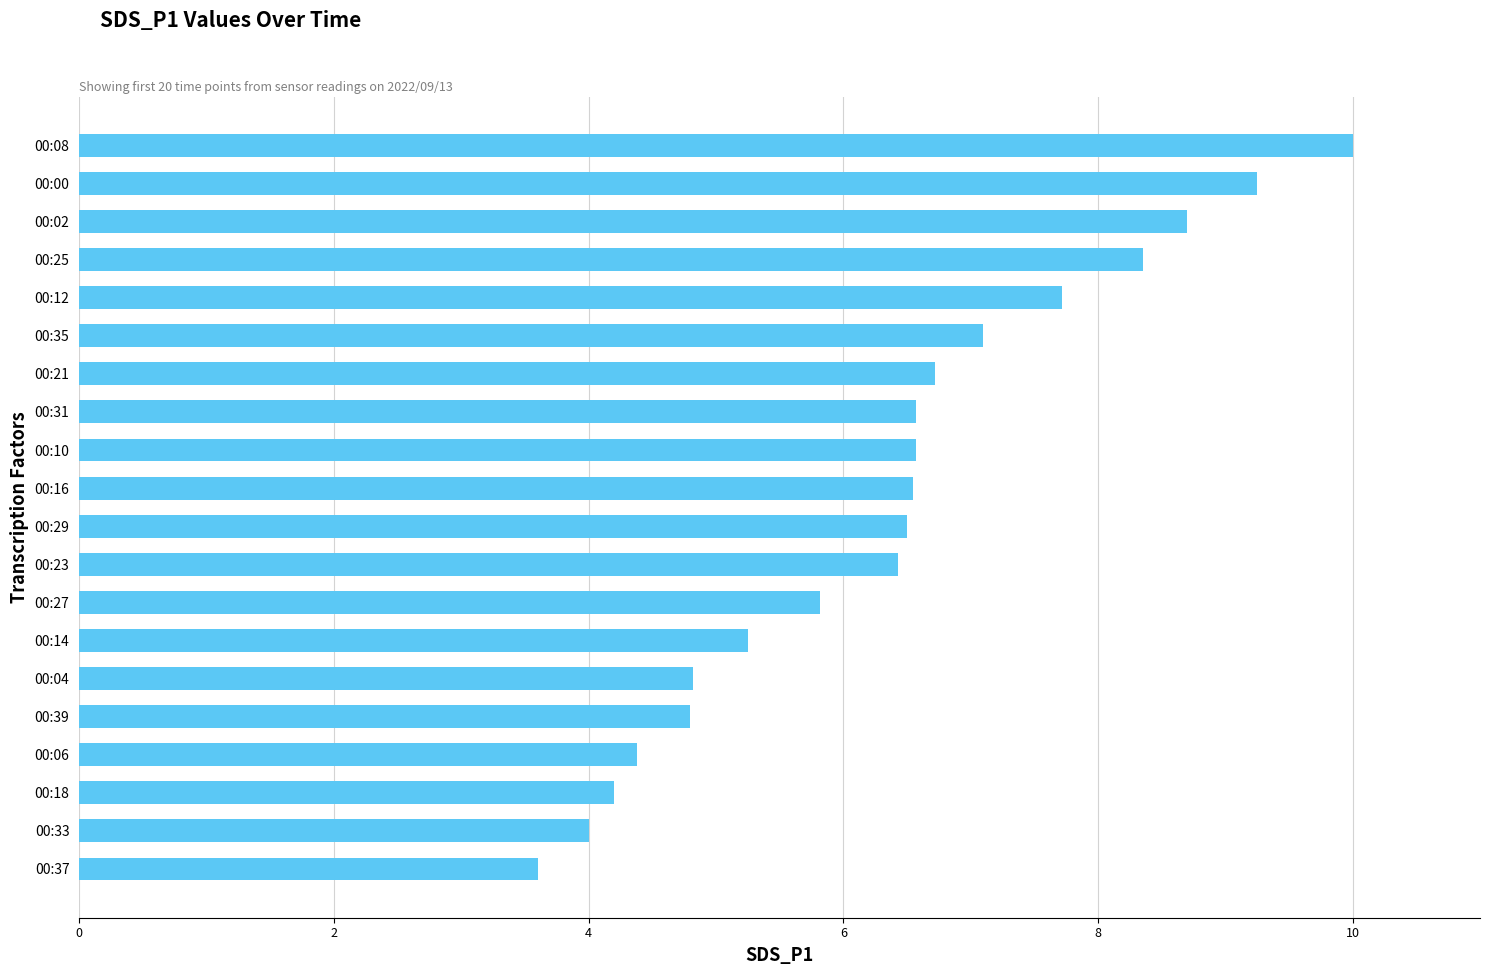

What is the difference between the maximum and minimum values?

6.4